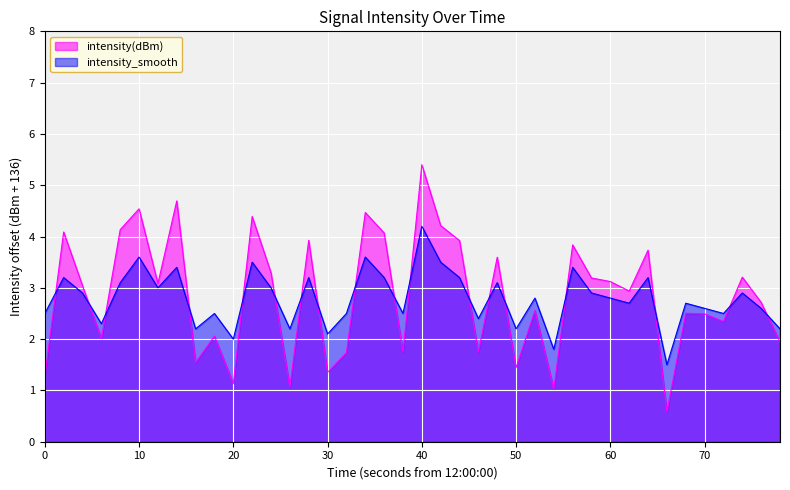

How many data points does each series have?

40